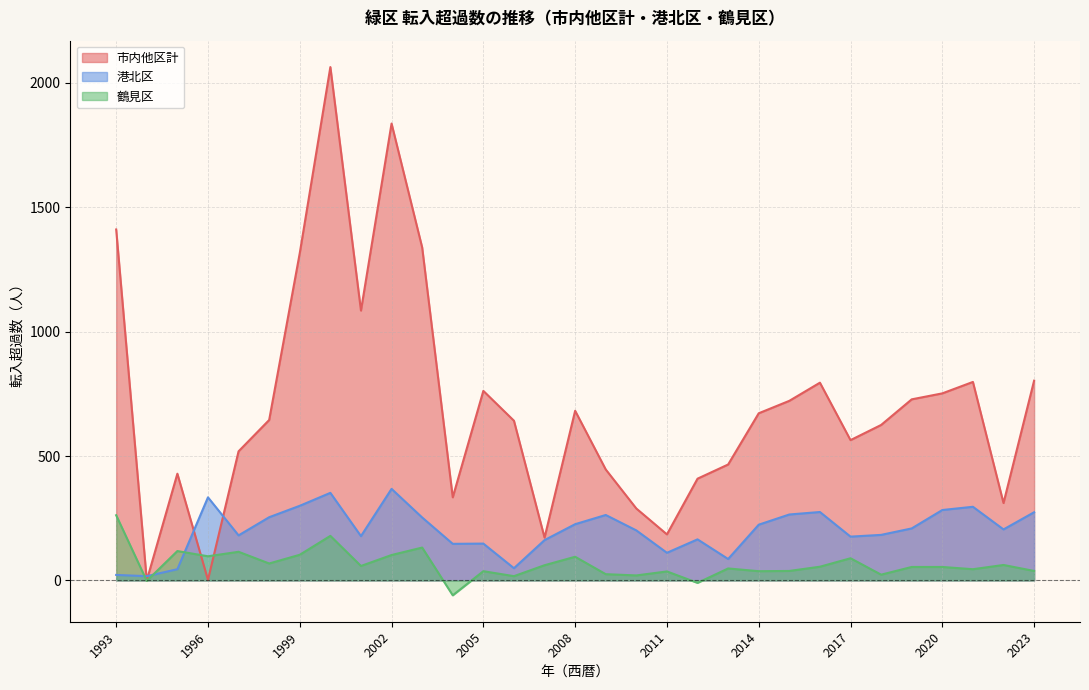

Where is the first local maximum for 鶴見区?

1995